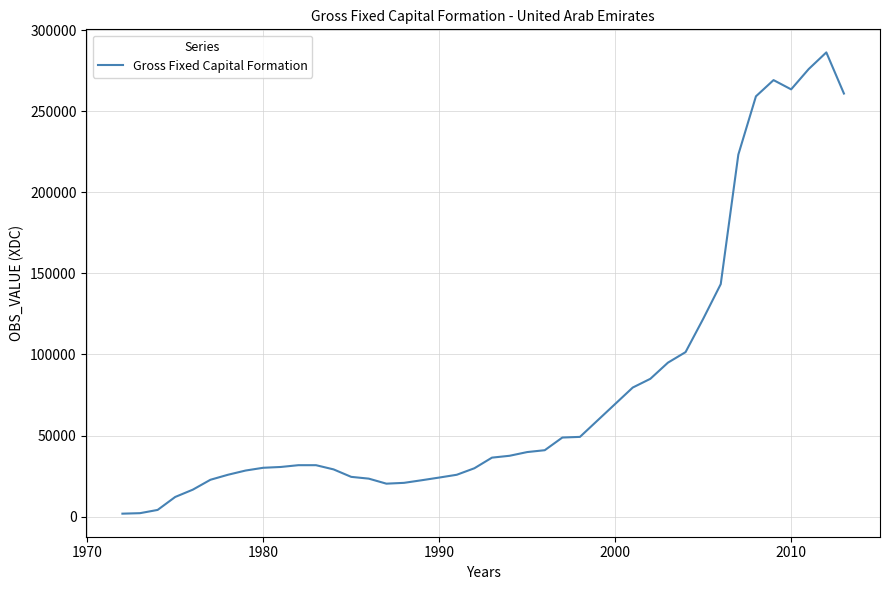

How many lines are shown in the chart?

1